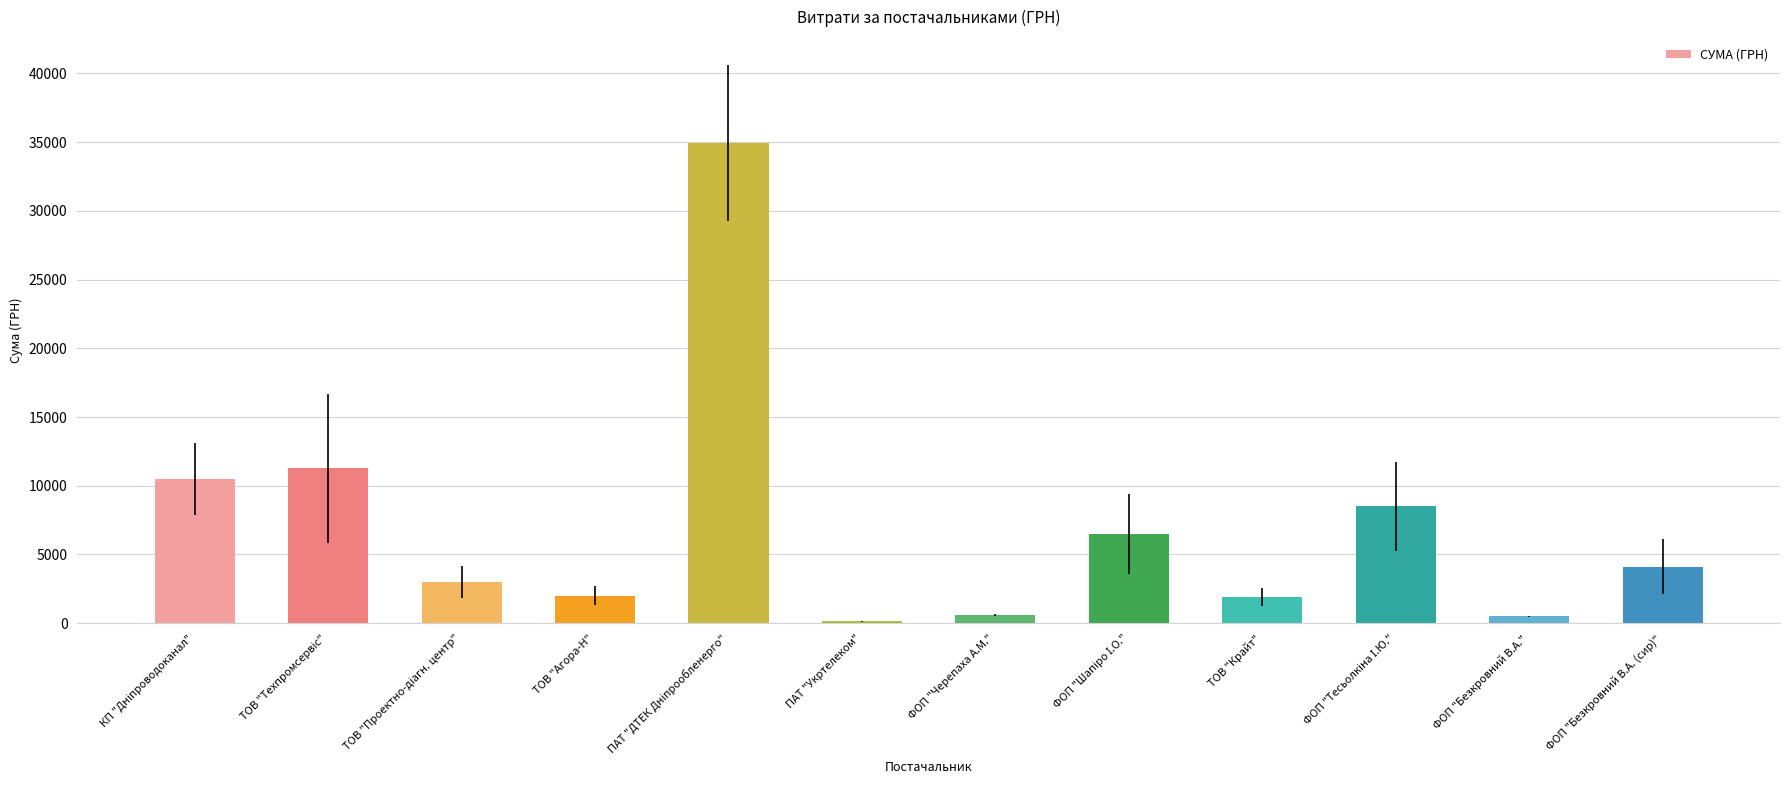

The value at ТОВ "Крайт" is 1906.0. True or false?

True